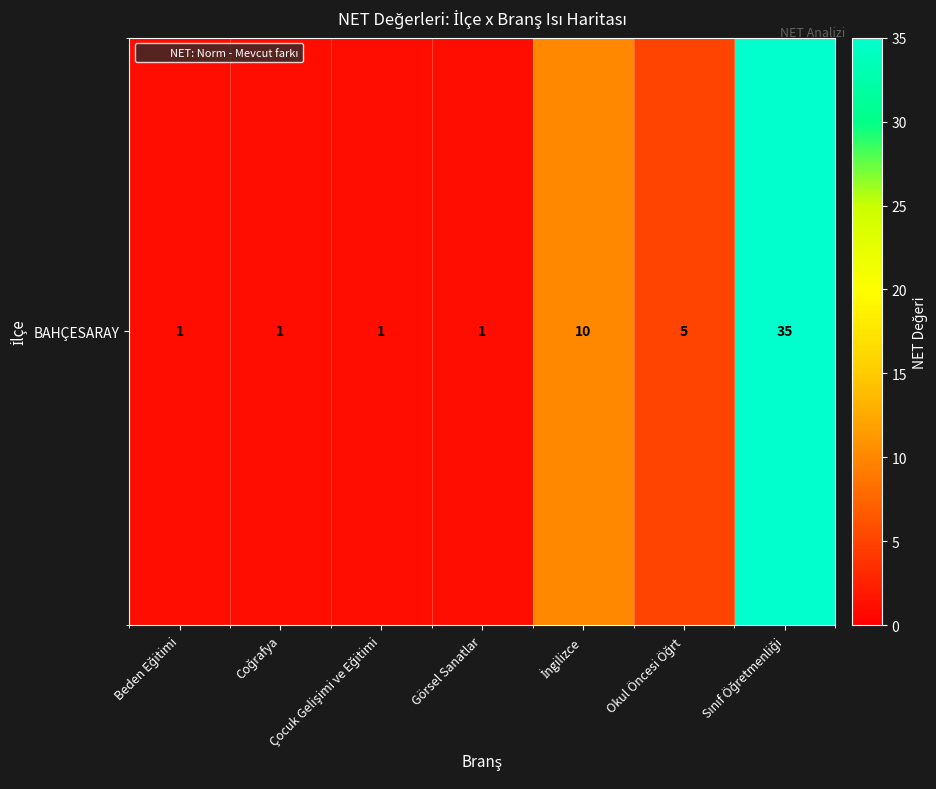

Reading left to right, extract all data points from this chart.

1	1	1	1	10	5	35